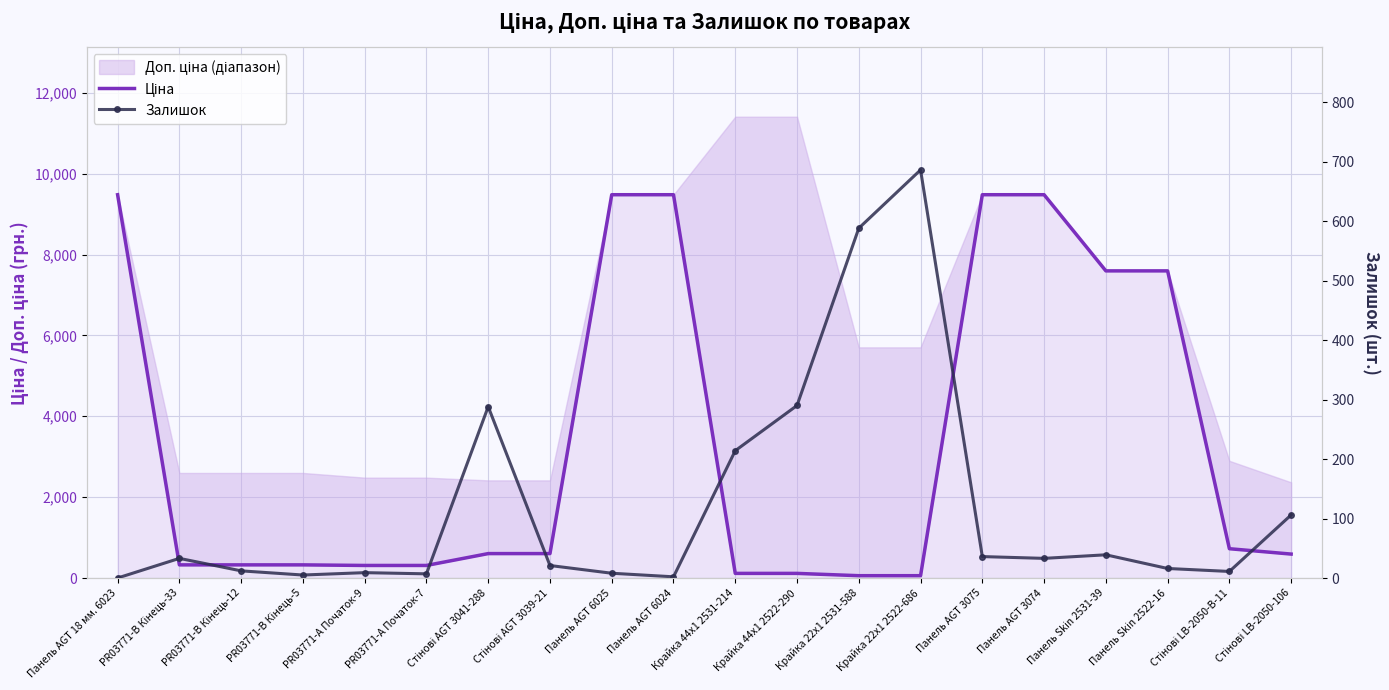

What position from the right is PR03771-А Початок-9?

16